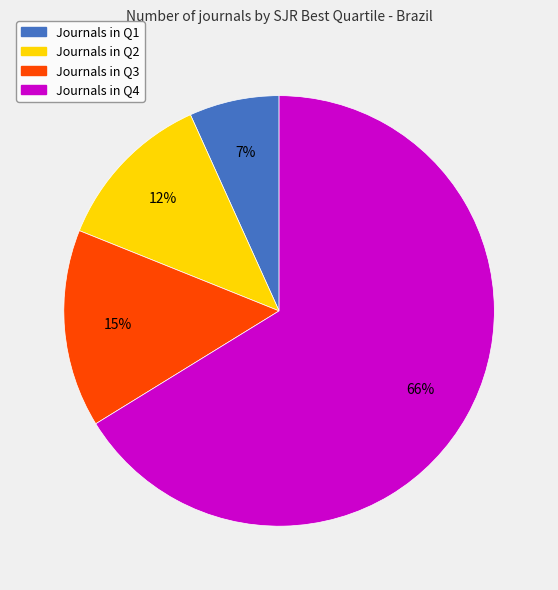

To the nearest percent, what is the average slice percentage?

25%